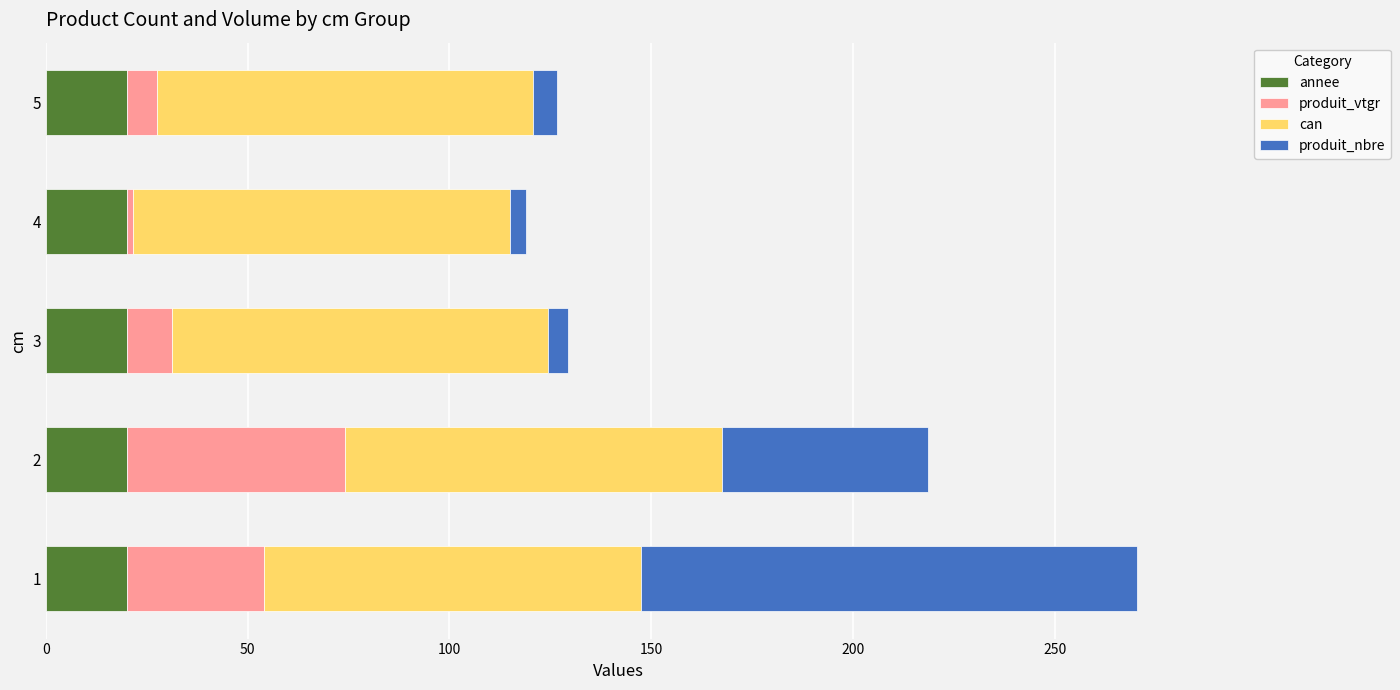

What is the minimum value for annee?

20.2